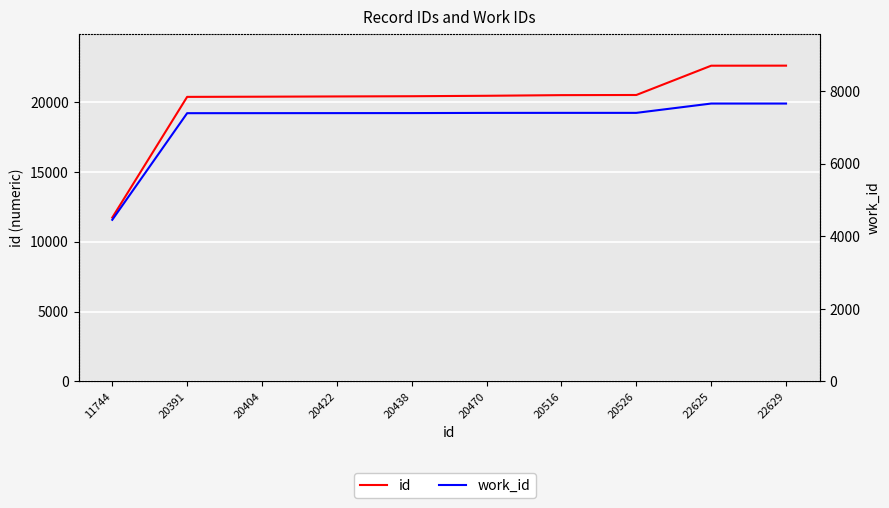

List the series in order of their peak value, highest first.

id, work_id